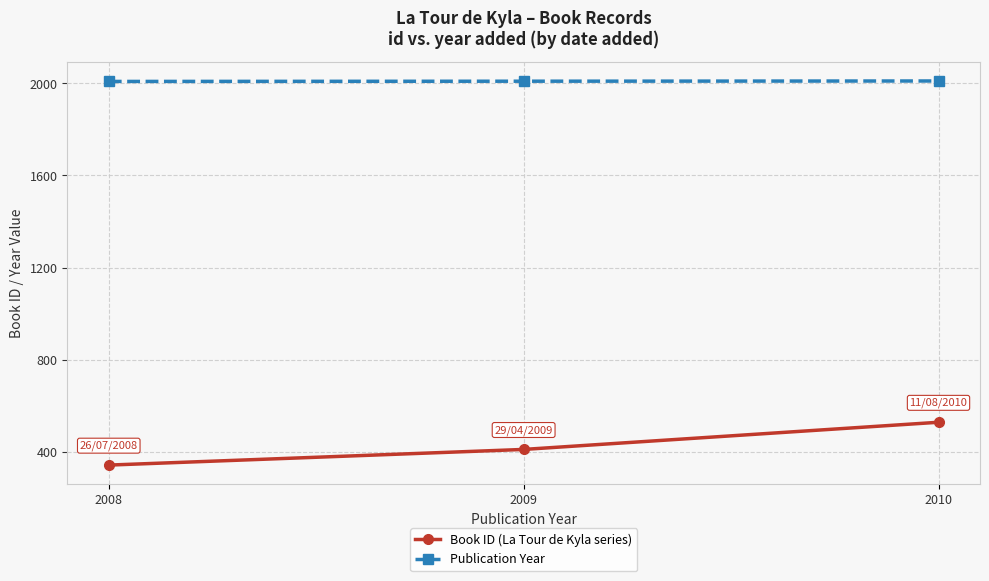

What is the value of the Book ID (La Tour de Kyla series) point at the 3rd from the left?

528